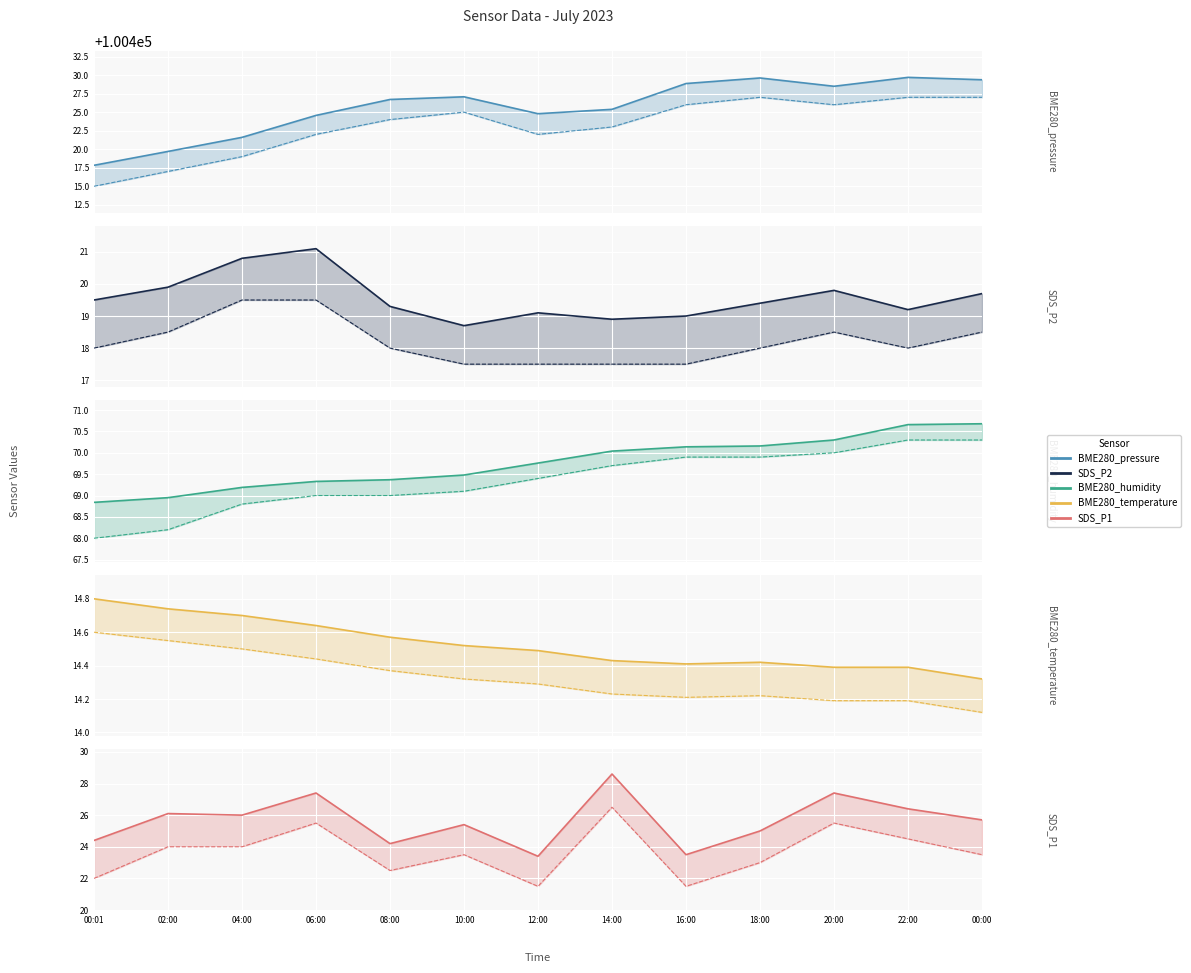

What is the difference between the maximum and minimum values in the SDS_P1 series?

5.2